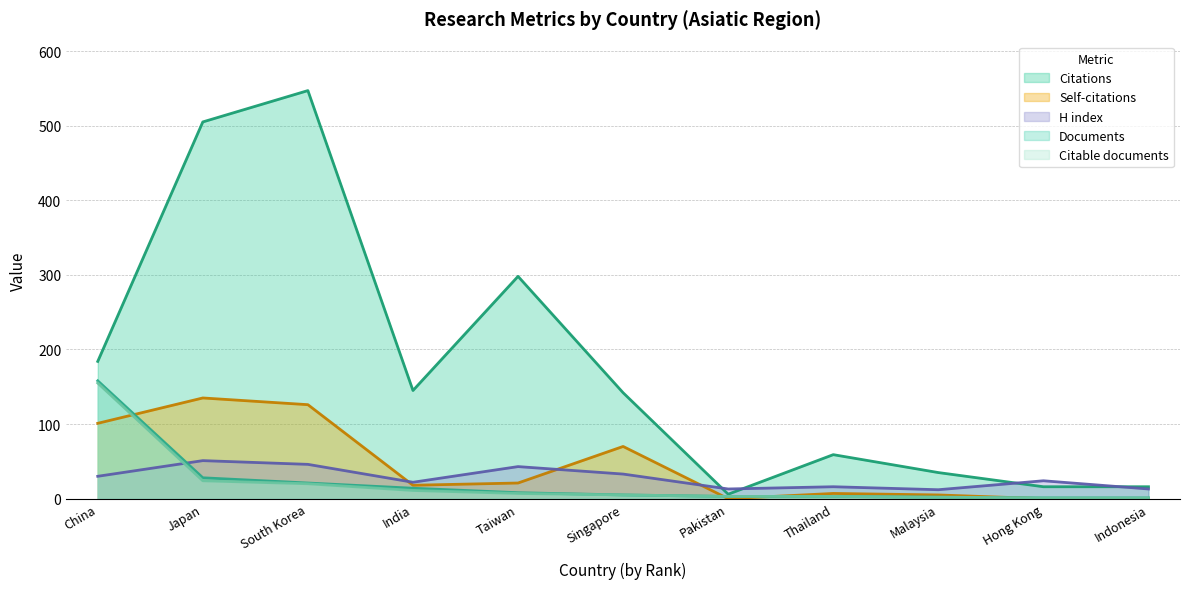

True or false: Citable documents and Self-citations cross at least once.

True